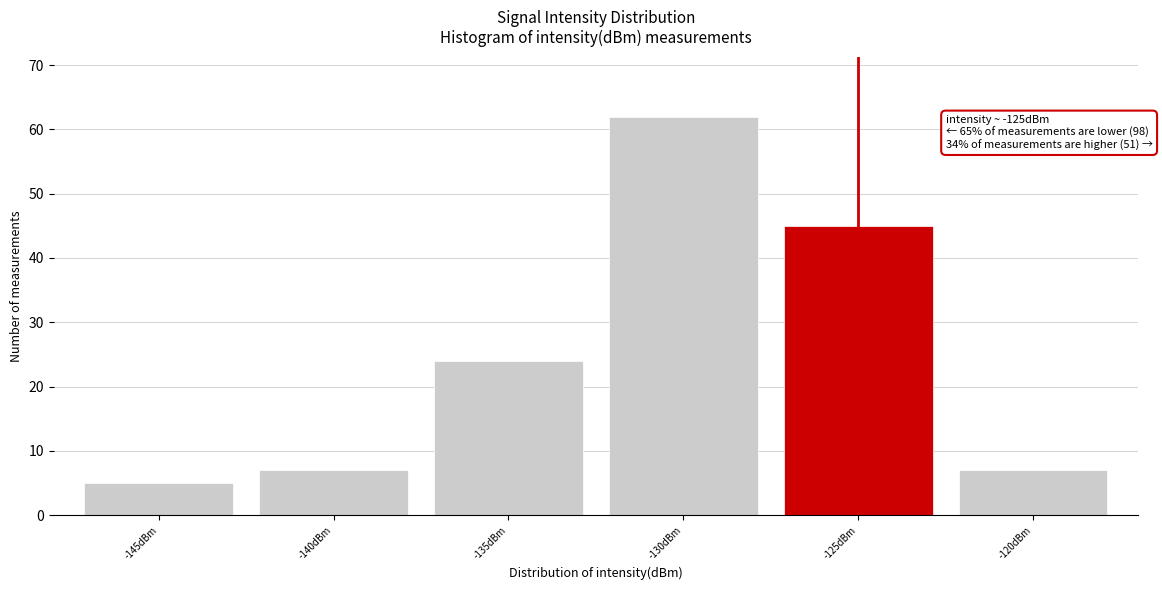

Reading left to right, list all the values displayed in this chart.

-145dBm=5	-140dBm=7	-135dBm=24	-130dBm=62	-125dBm=45	-120dBm=7